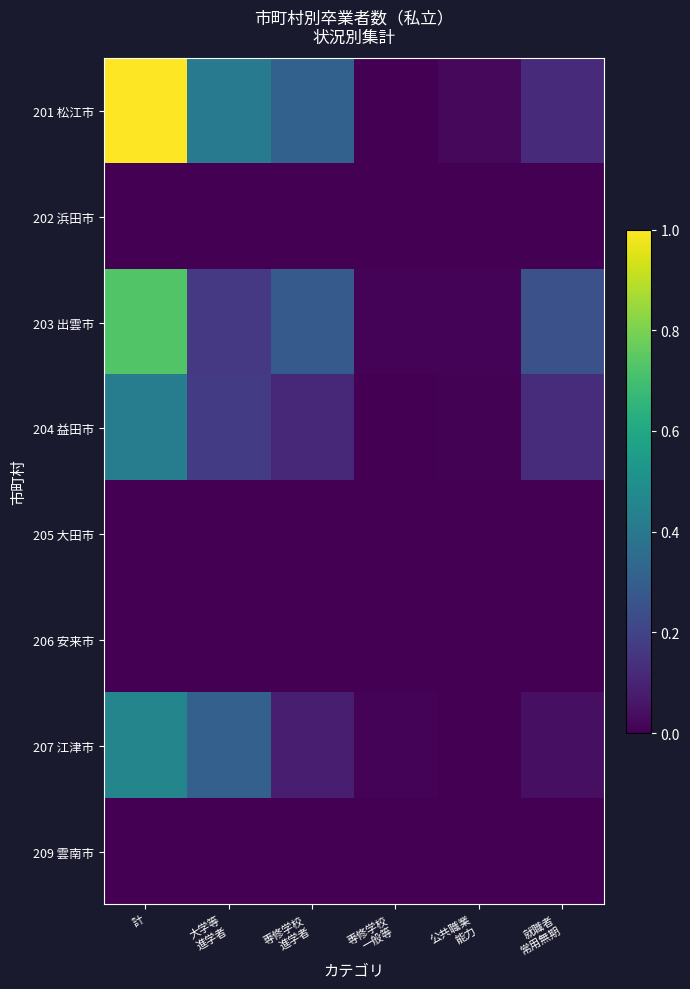

How many series are shown in this chart?

8